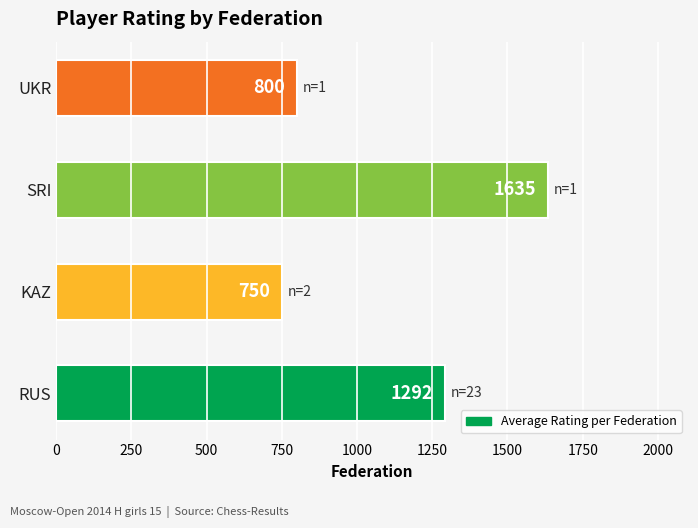

How many bars are there in total?

4